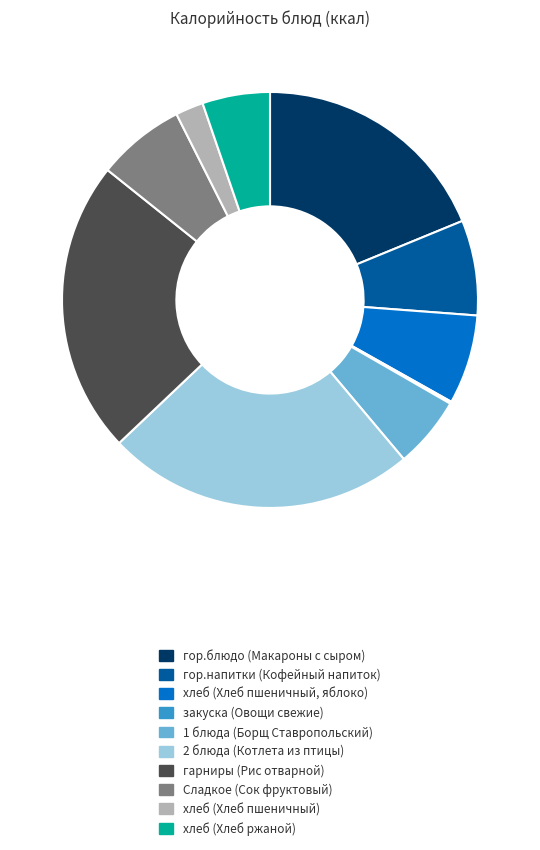

Which slice is the largest?

2 блюда (Котлета из птицы)